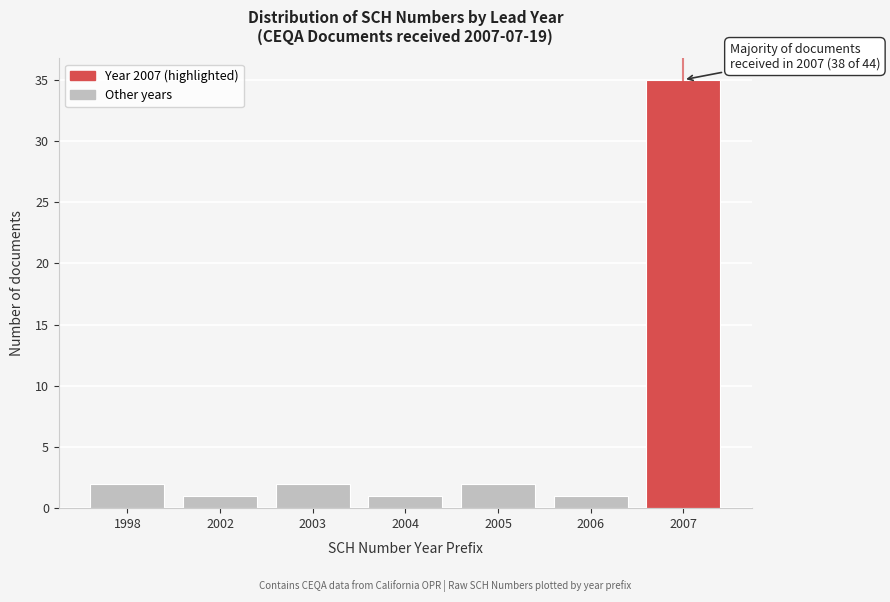

Reading right to left, list all the values displayed in this chart.

2007=35	2006=1	2005=2	2004=1	2003=2	2002=1	1998=2